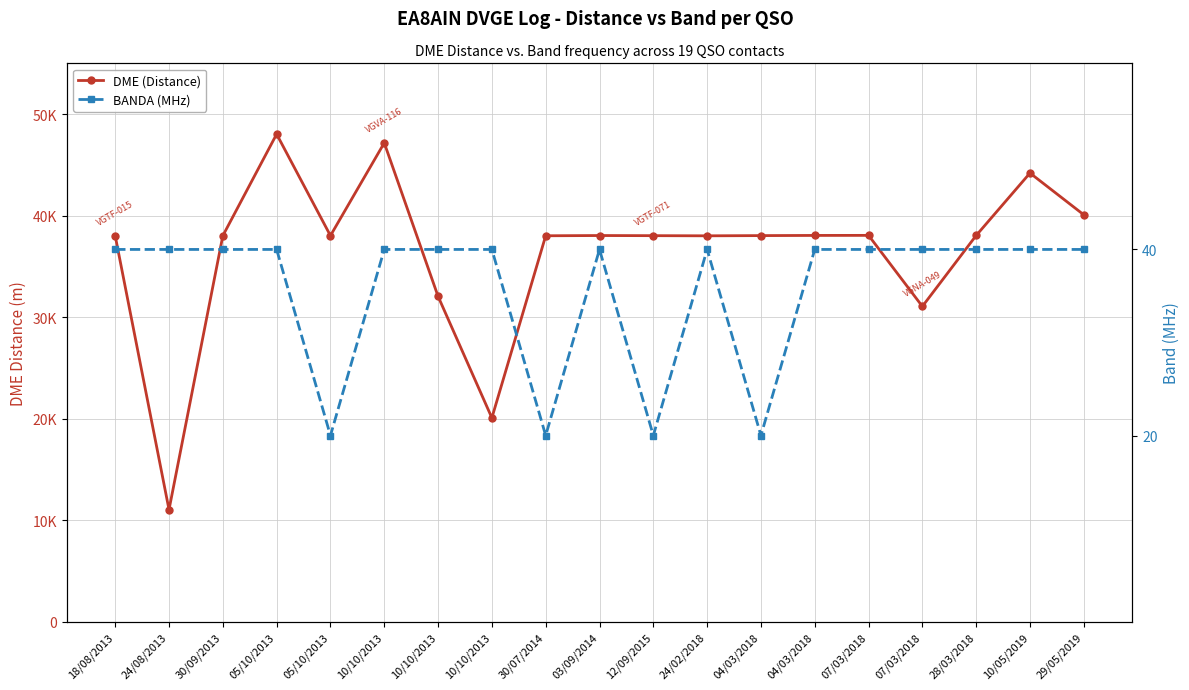

True or false: BANDA (MHz) has a value of 40 at 07/03/2018.

True